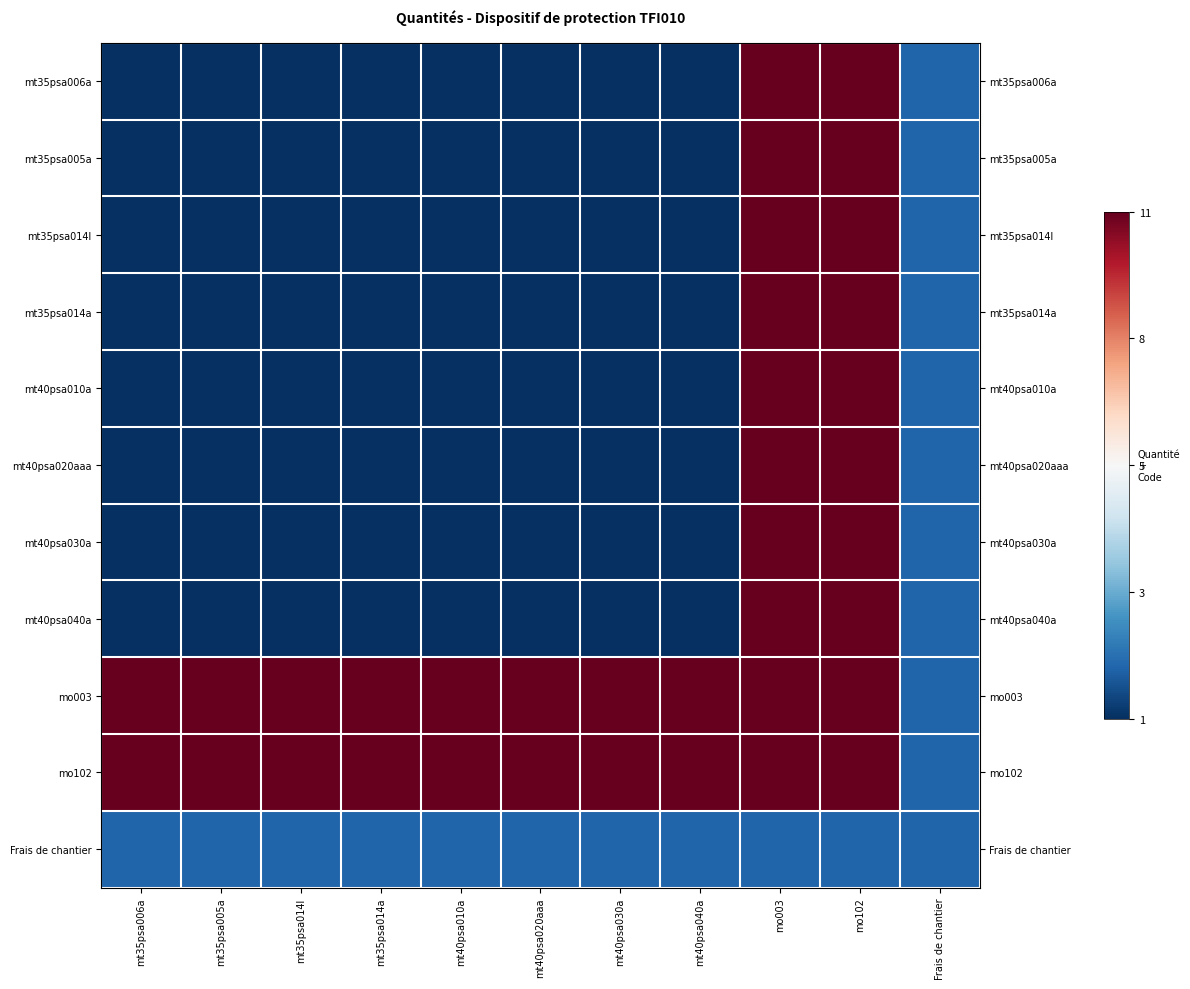

What is the total value across all series at mt40psa020aaa?

-6.8